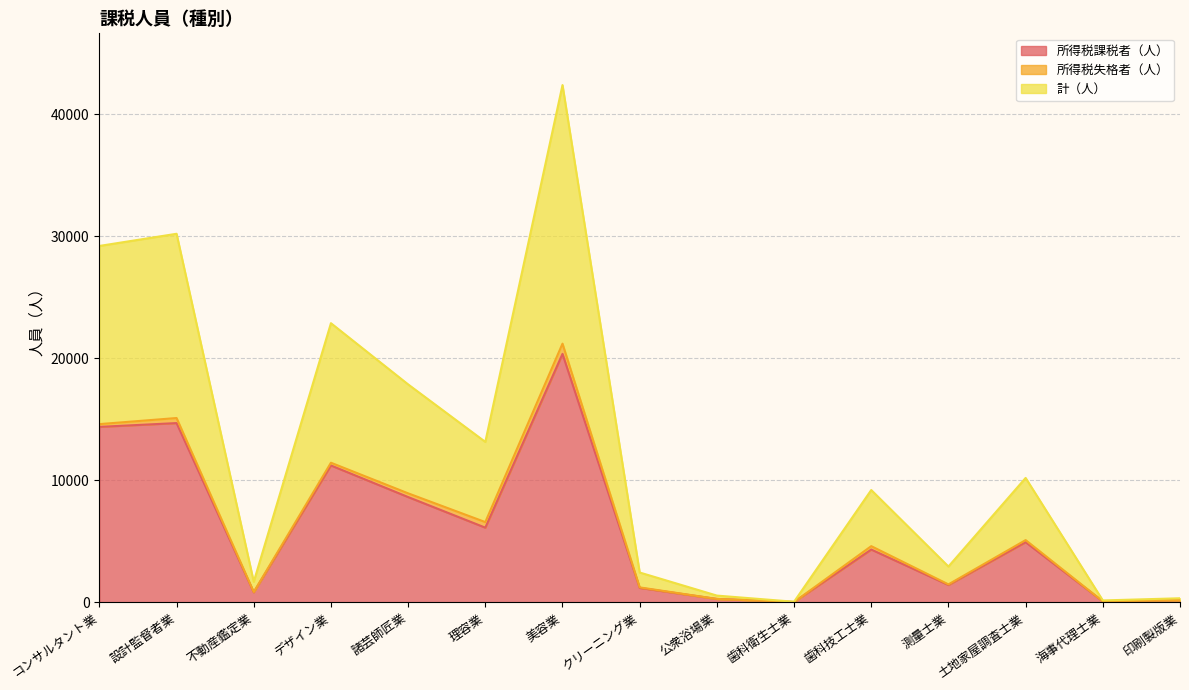

What position from the left is 海事代理士業?

14